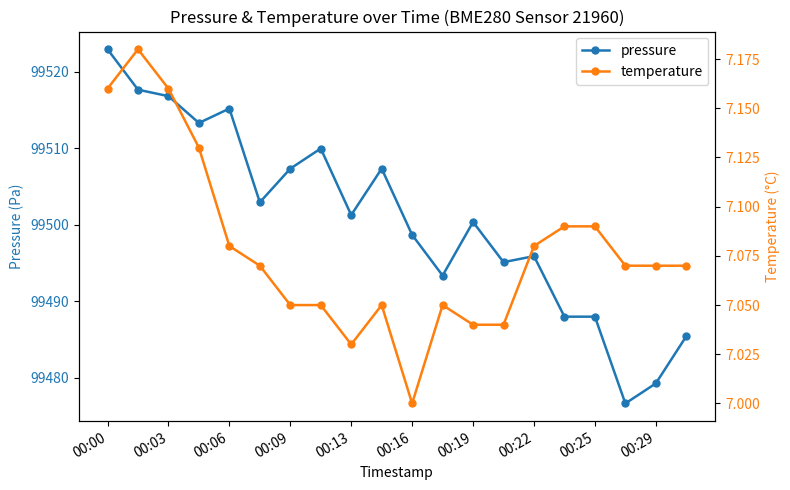

The pressure series shows 58437.4 at 00:03. True or false?

False